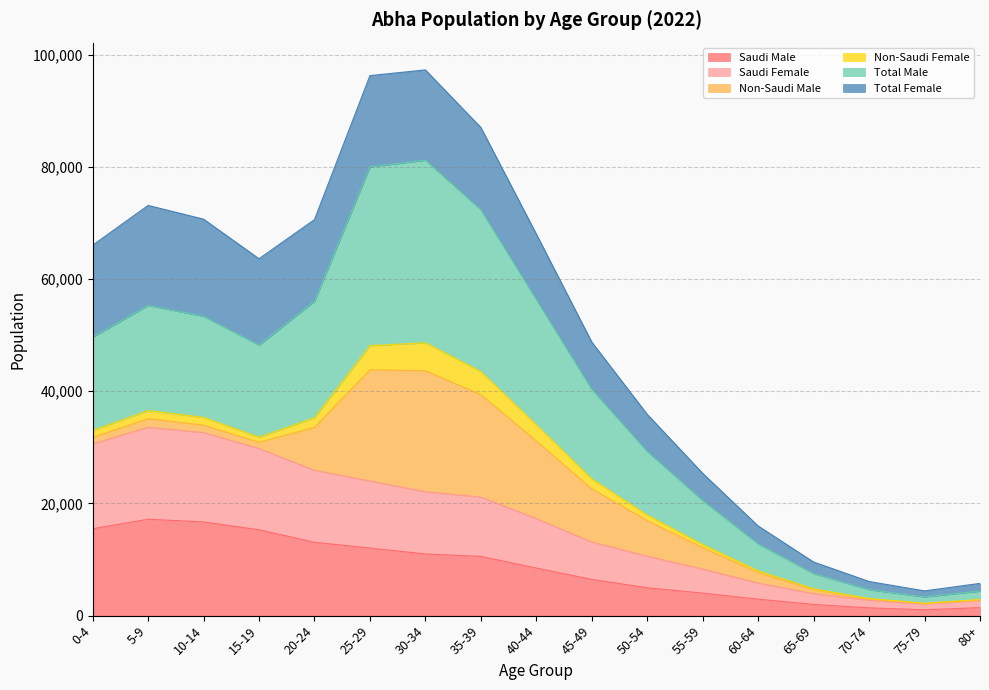

At which label is Total Male closest to 42273?

45-49